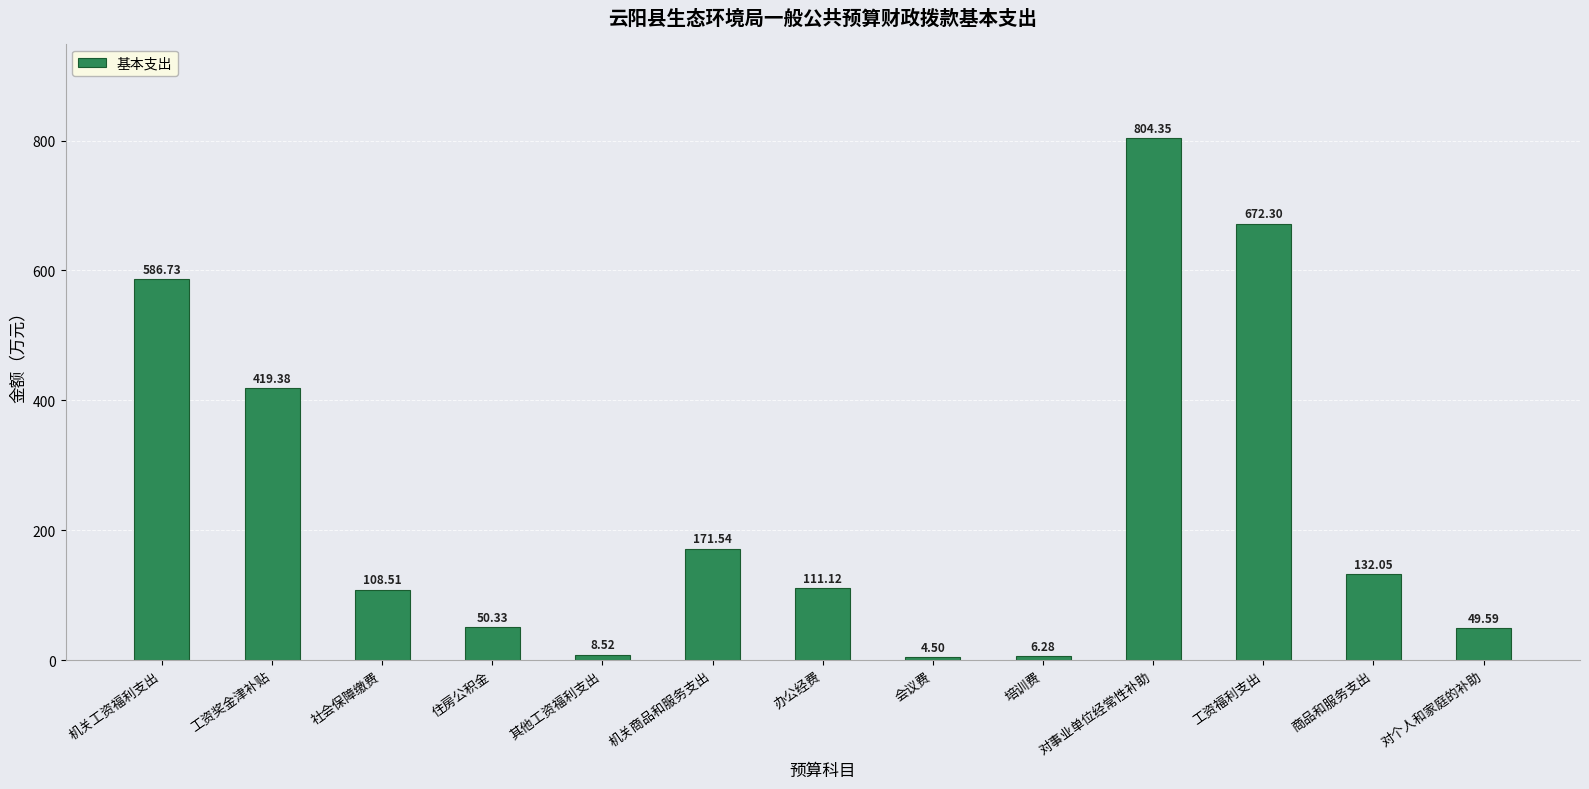

At which category does the chart reach its peak across all series?

对事业单位经常性补助